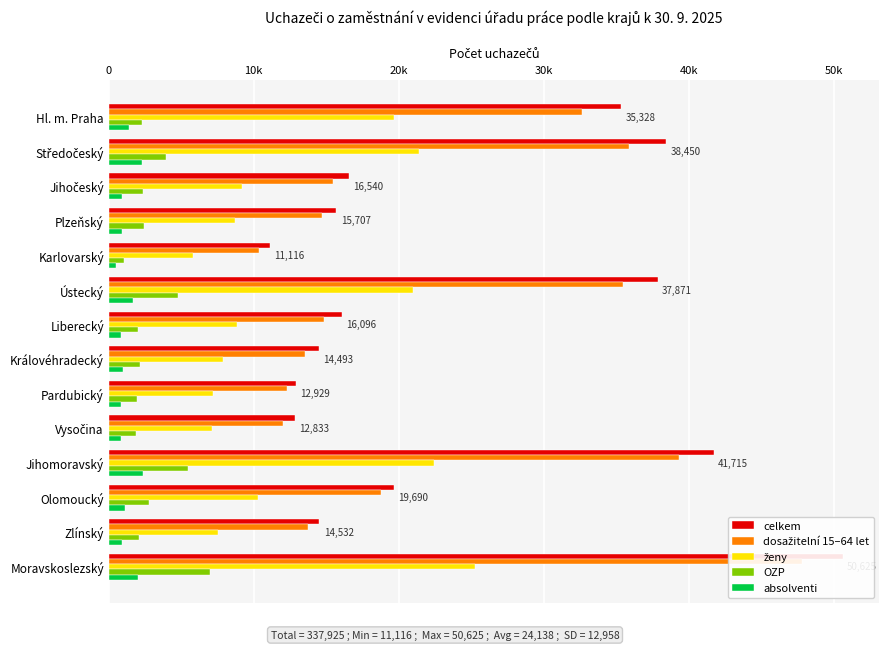

Does the chart contain stacked bars?

No